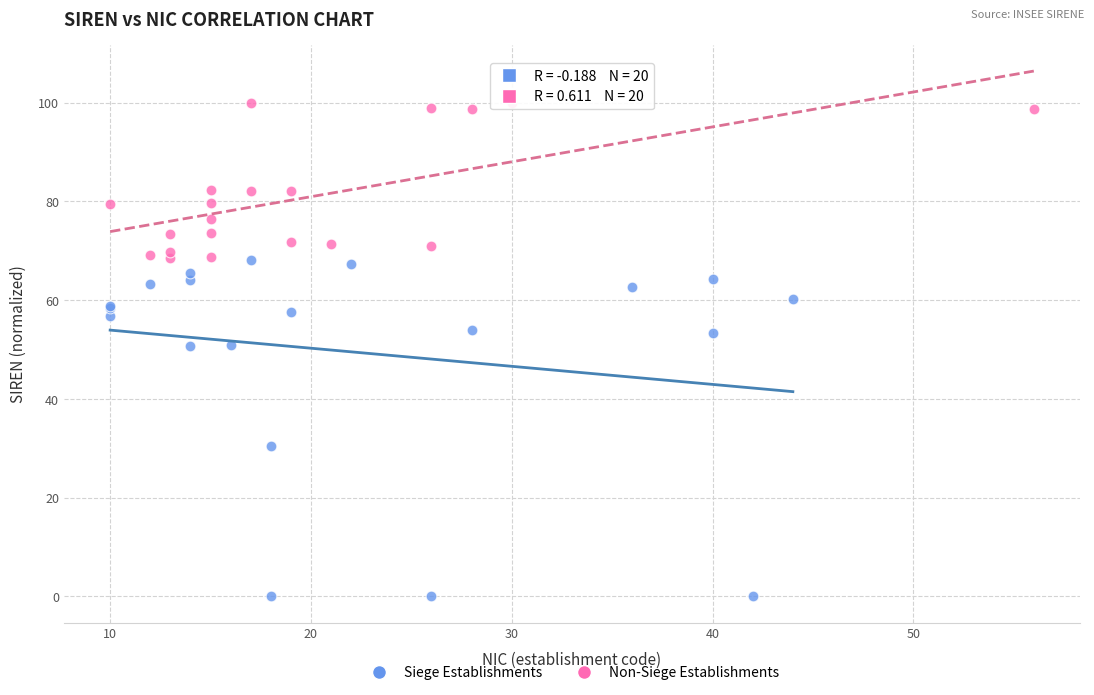

Which series has the largest Y range (max minus min)?

Siege Establishments